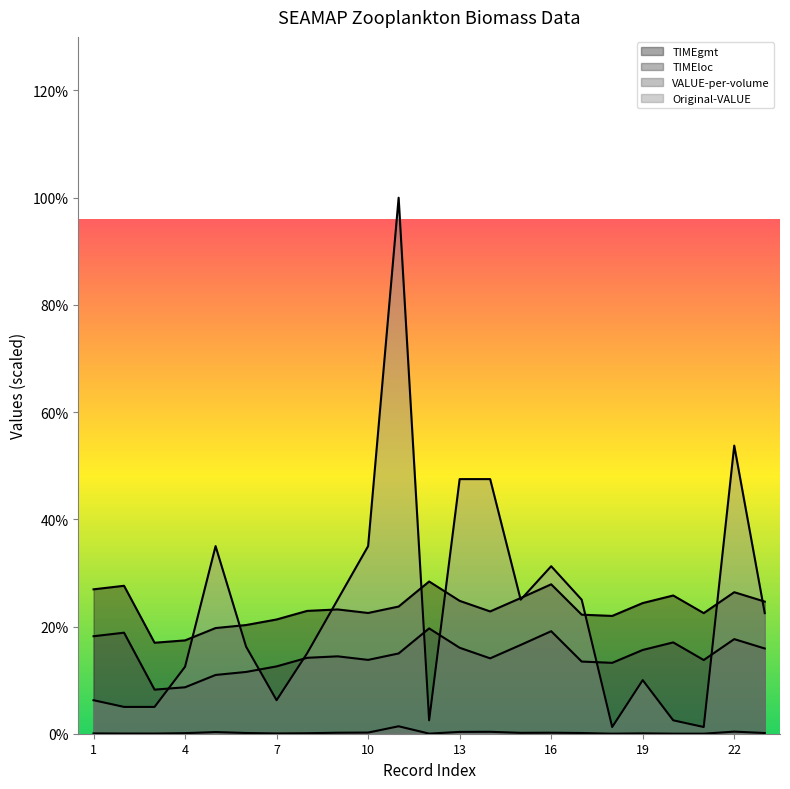

Which series has the largest total across all categories?

TIMEgmt